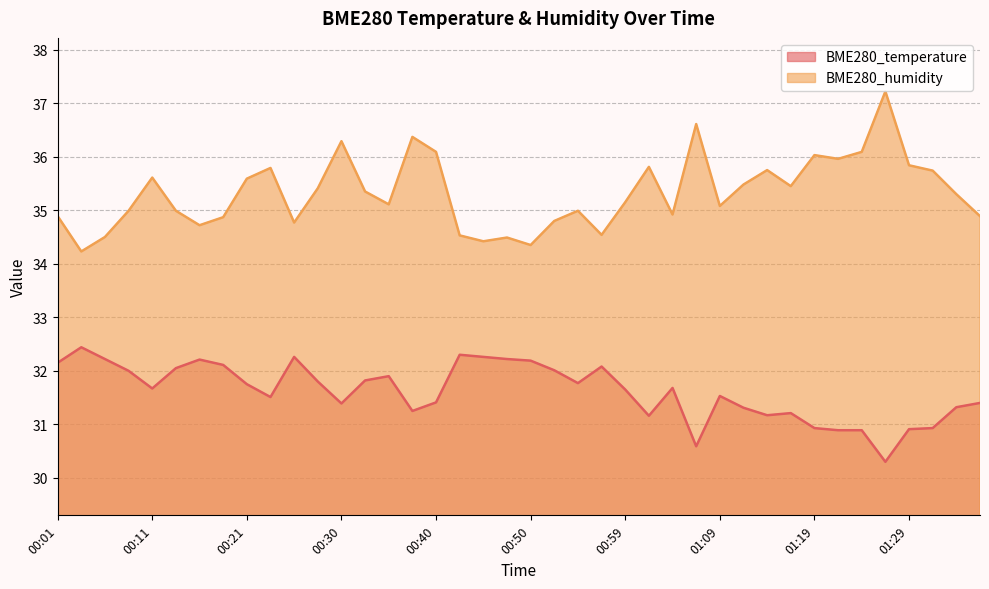

At how many categories does at least one series exceed 30?

40